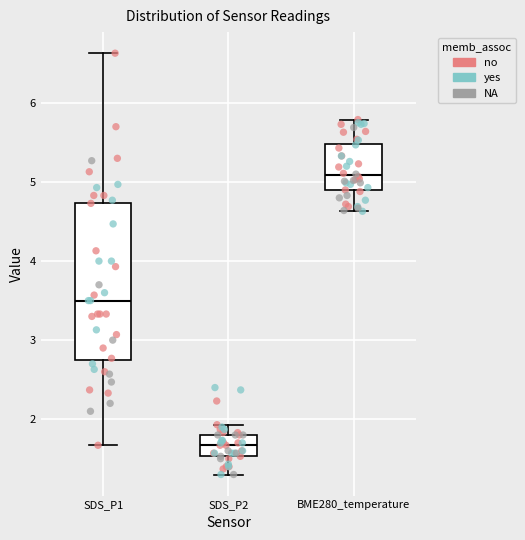

Which box's median line is the lowest?

SDS_P2